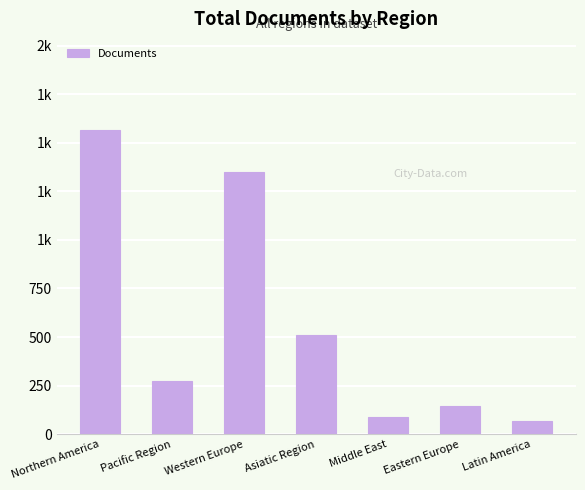

Rank the categories by value from lowest to highest.

Latin America, Middle East, Eastern Europe, Pacific Region, Asiatic Region, Western Europe, Northern America